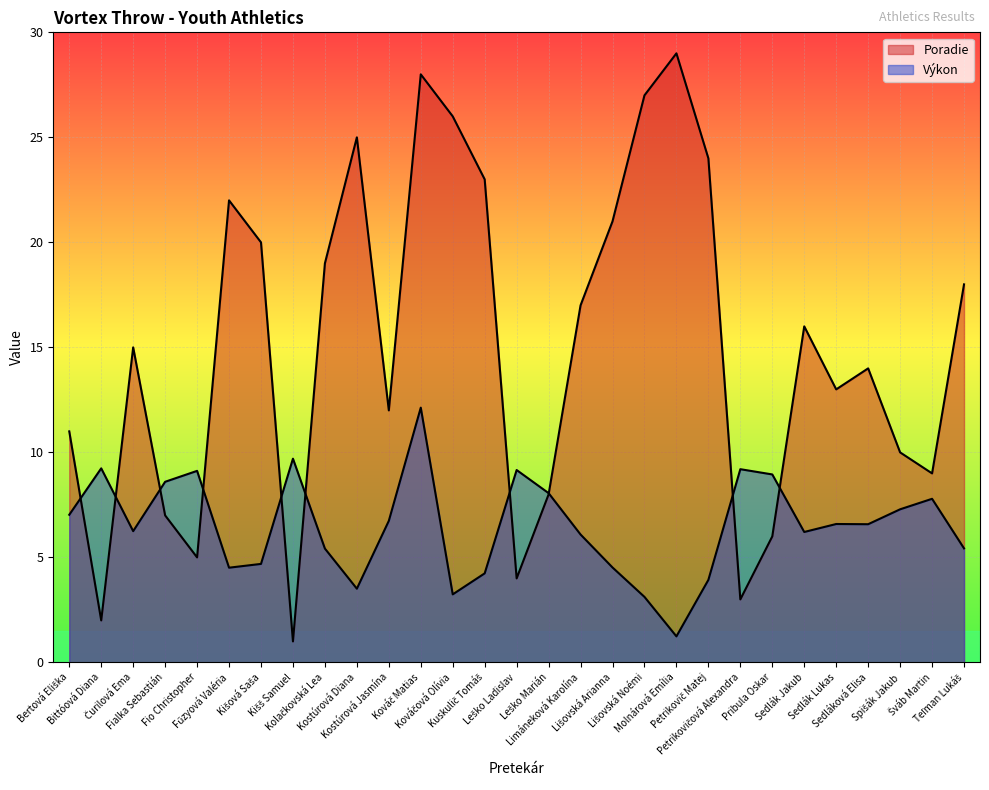

In Výkon, how many points are higher than both neighbors (excluding endpoints)?

8